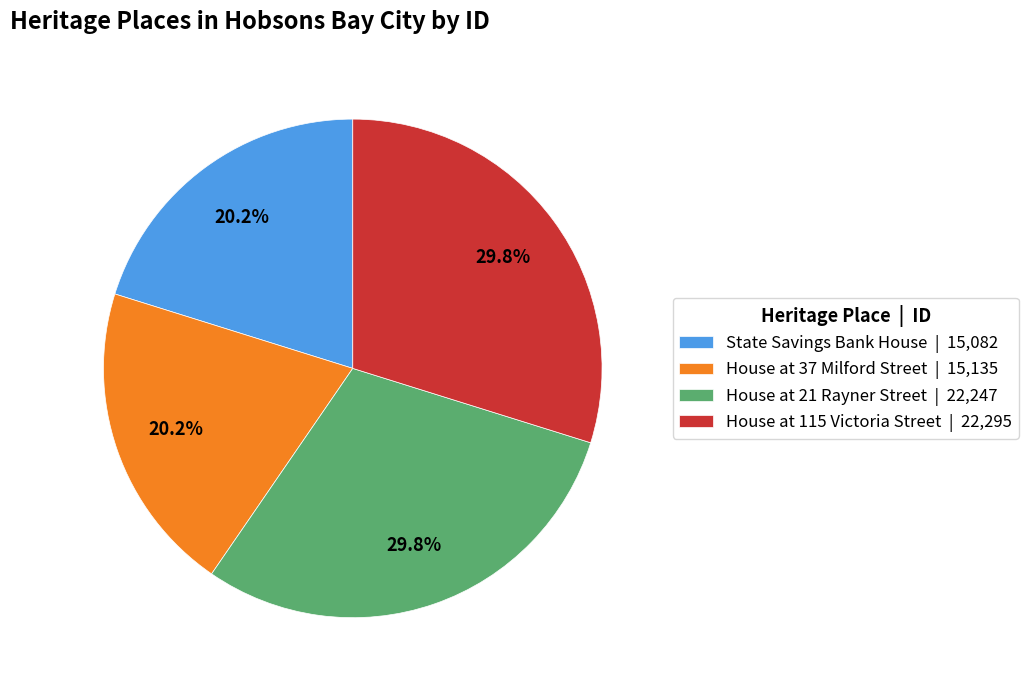

Is it true that House at 37 Milford Street is 20% of the pie?

True